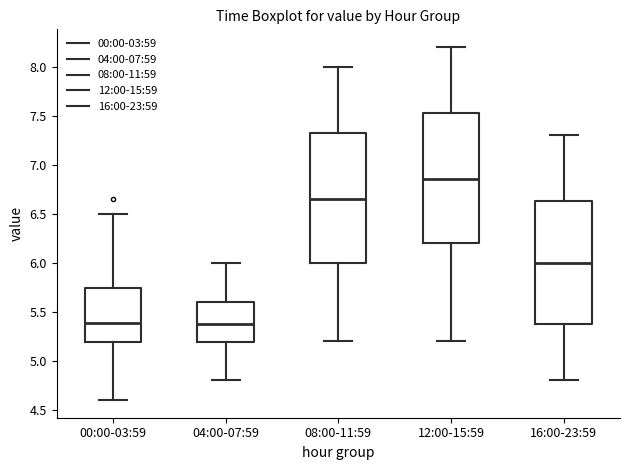

Reading left to right, transcribe this box plot: for each box, give where its median line is, the range the box spans, and where its two whiskers end, as read against the y-axis. The values are not printed on the chart, so give them approximately, as read against the axis.

00:00-03:59: median 5.40, box 5.20 to 5.75, whiskers 4.60 to 6.50
04:00-07:59: median 5.40, box 5.20 to 5.60, whiskers 4.80 to 6.00
08:00-11:59: median 6.65, box 6.00 to 7.35, whiskers 5.20 to 8.00
12:00-15:59: median 6.85, box 6.20 to 7.55, whiskers 5.20 to 8.20
16:00-23:59: median 6.00, box 5.40 to 6.65, whiskers 4.80 to 7.30